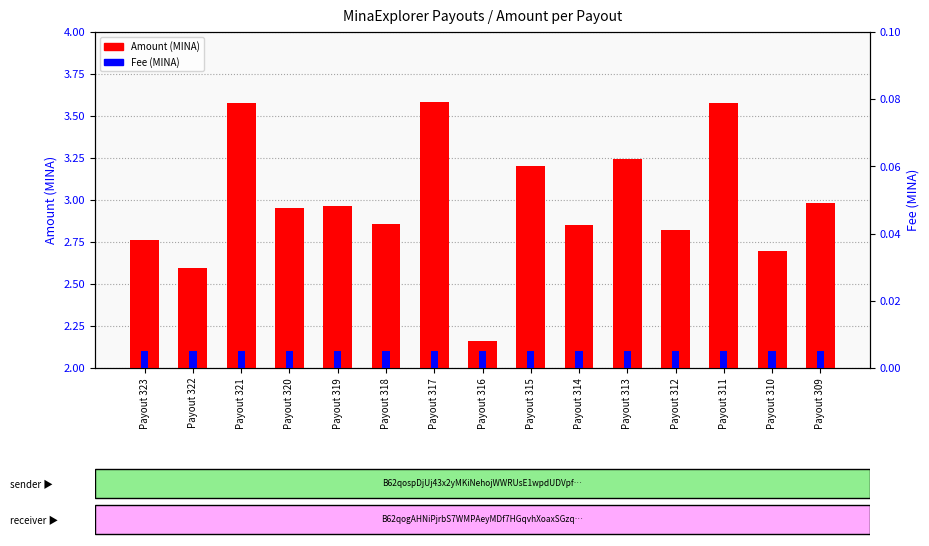

How many bars are there in each group?

2